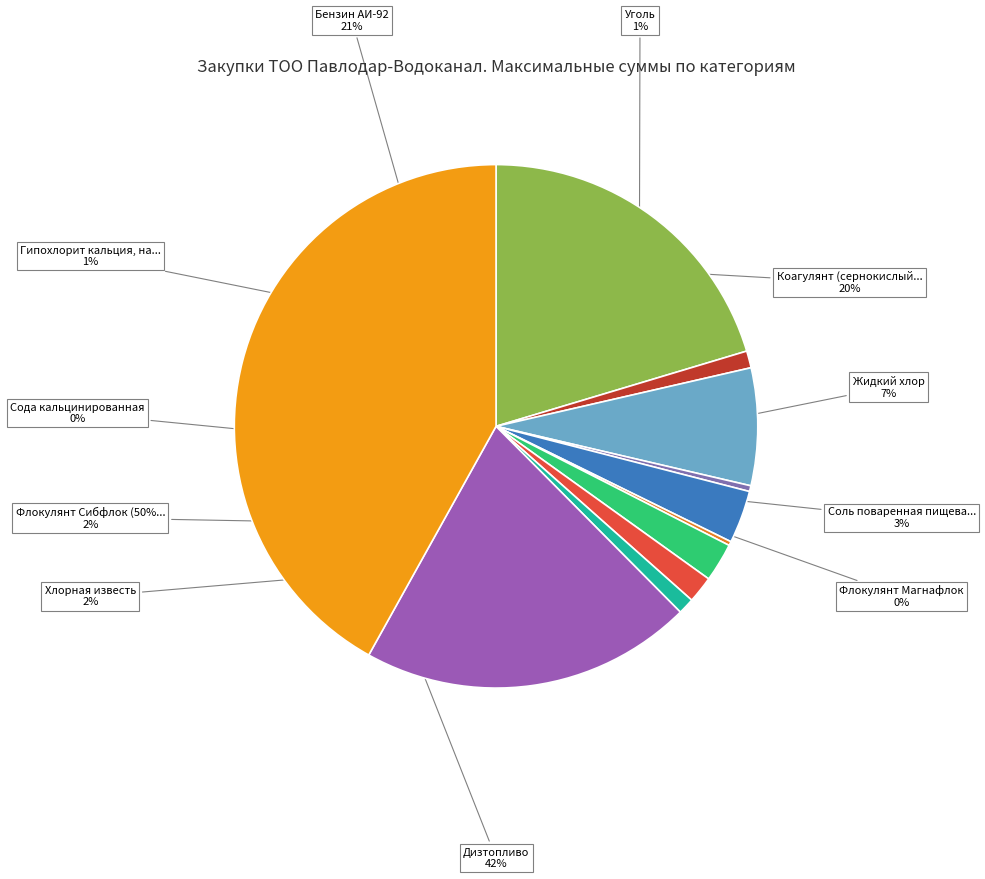

How many slices are in this pie chart?

11